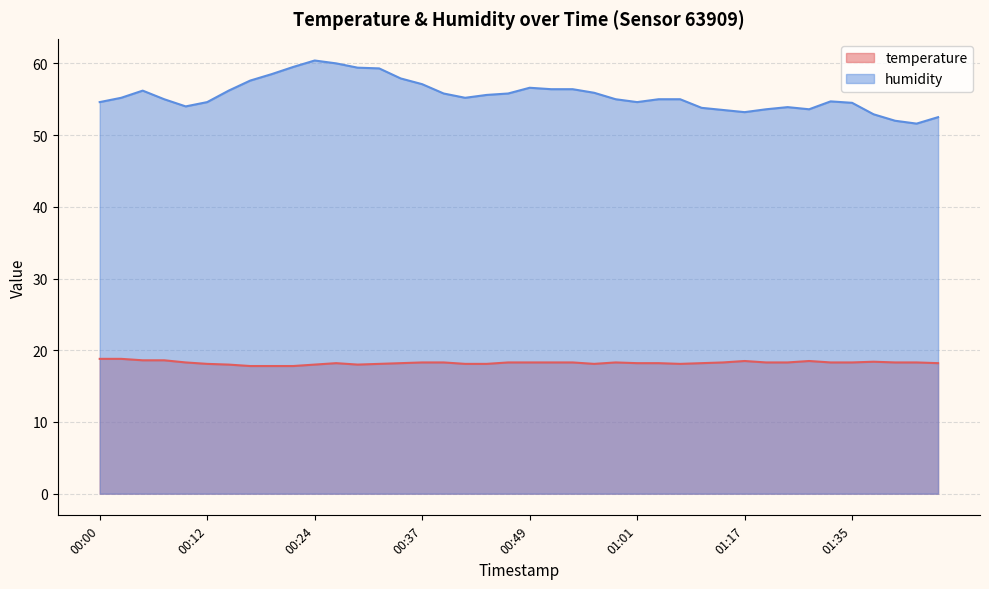

Is it true that humidity equals 56.4 at 00:54?

True